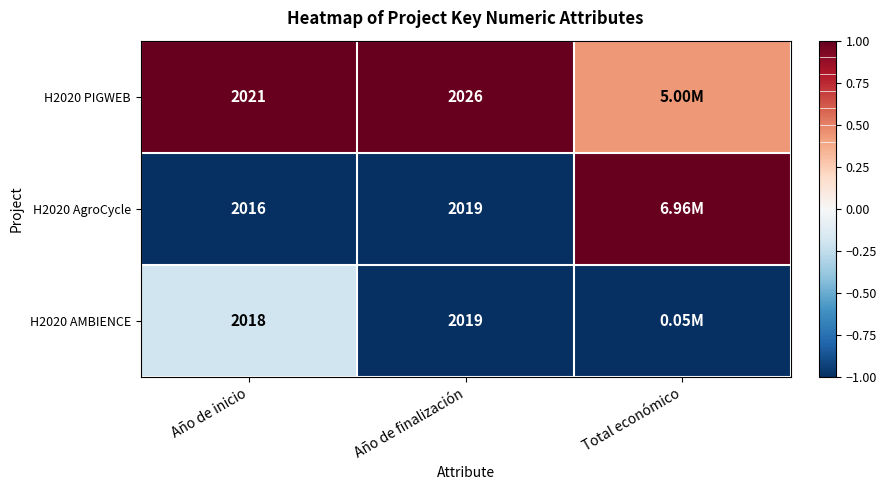

What is the spread (max minus min) of values at Año de inicio?

5.0